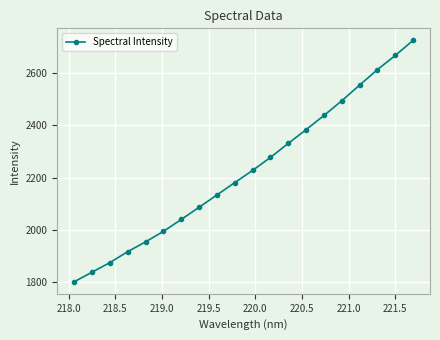

How many lines are shown in the chart?

1